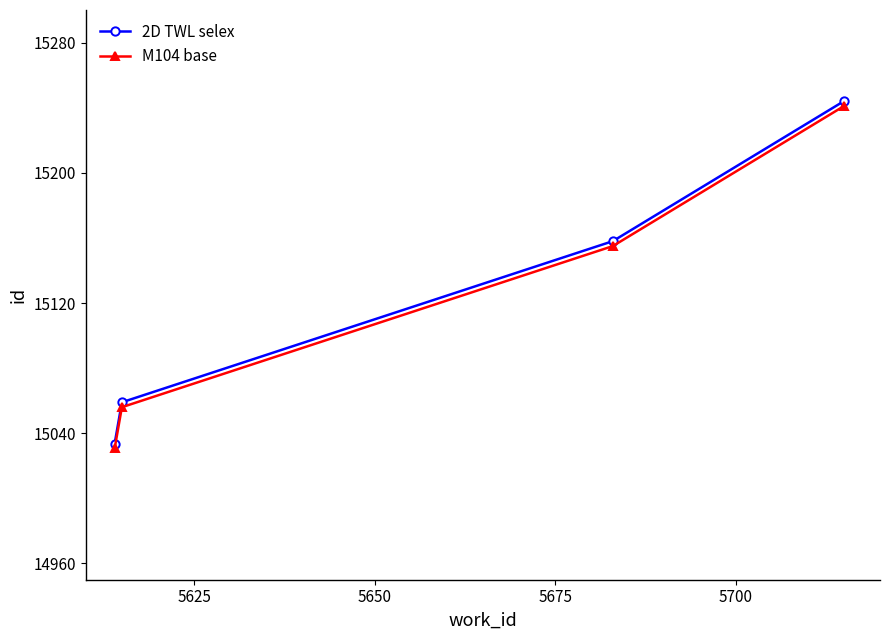

Does the chart display data point markers on the line(s)?

Yes